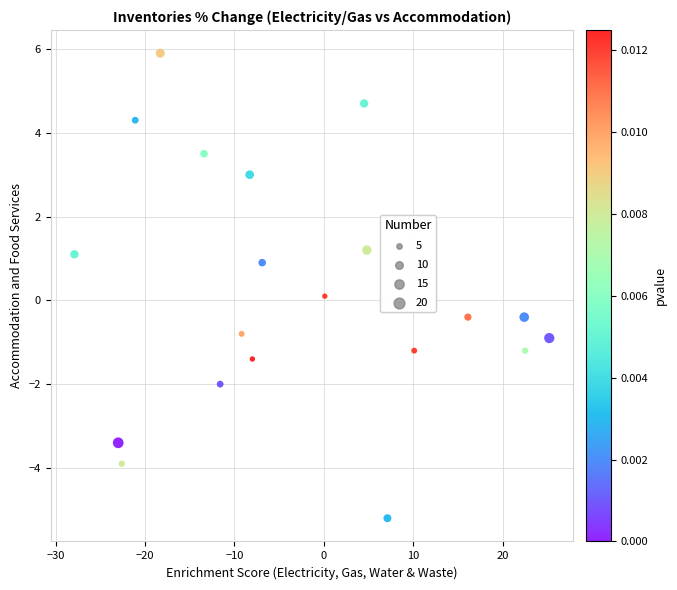

What is the range of X values (max minus min)?

53.1